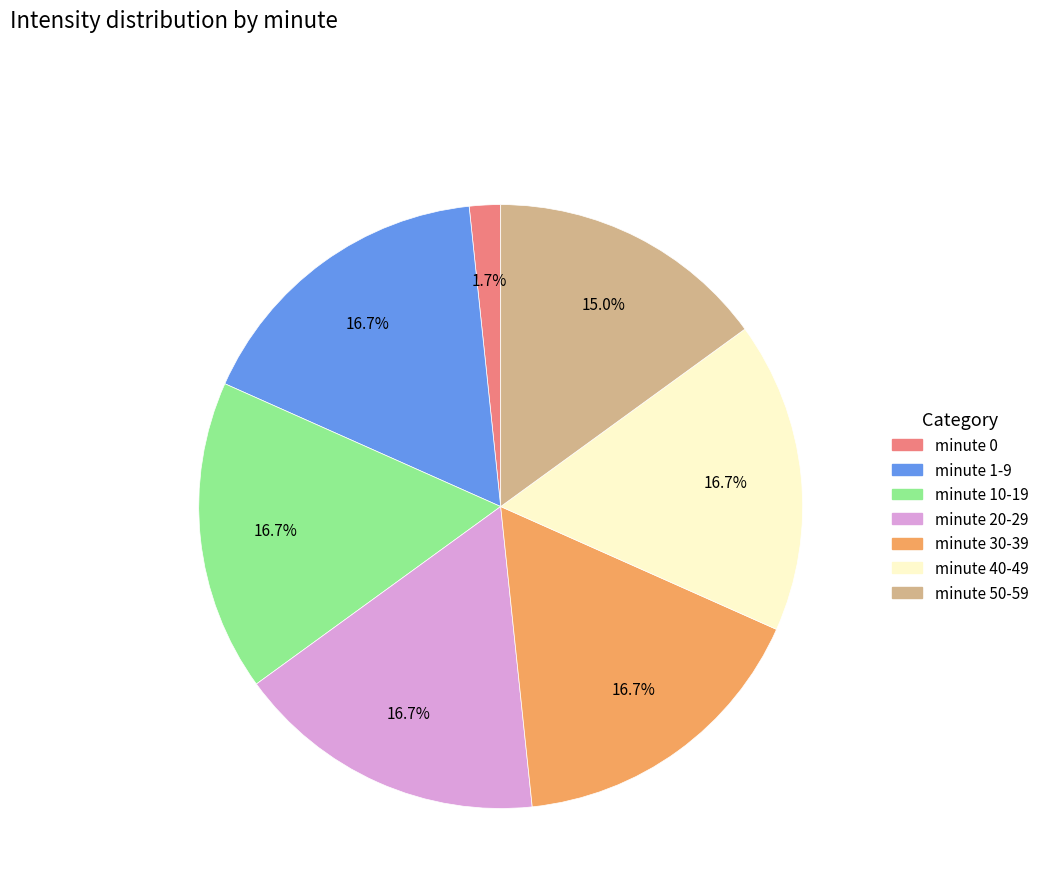

Is there a majority slice in this chart?

No